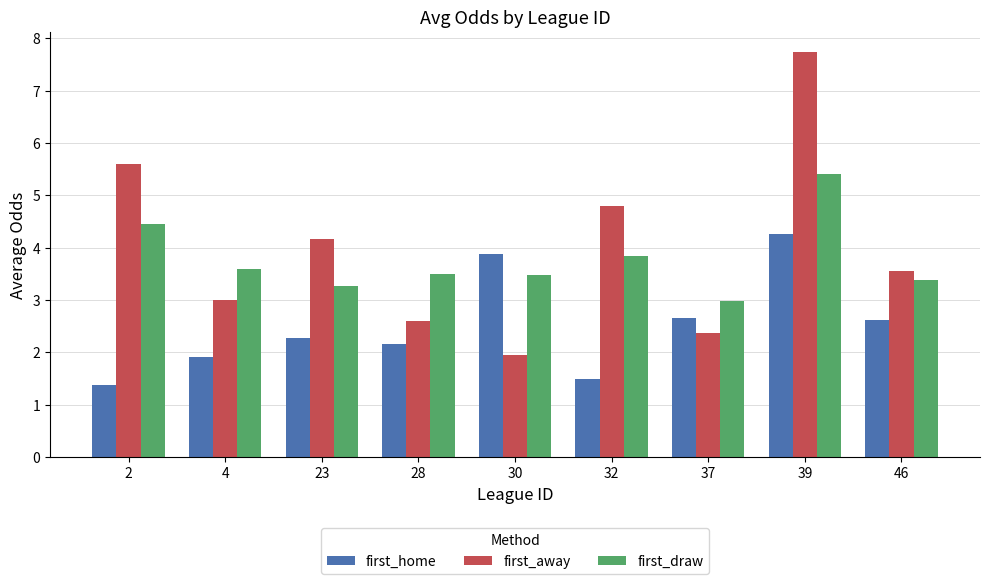

Where is first_away nearest to the value 4?

23